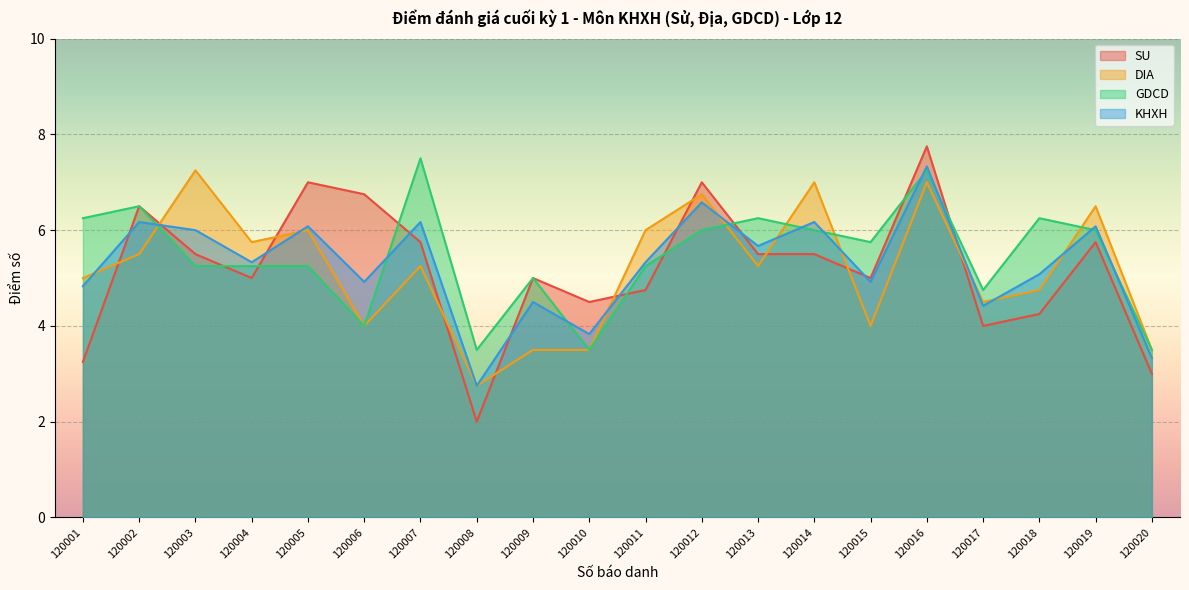

Does the chart display data point markers on the line(s)?

No